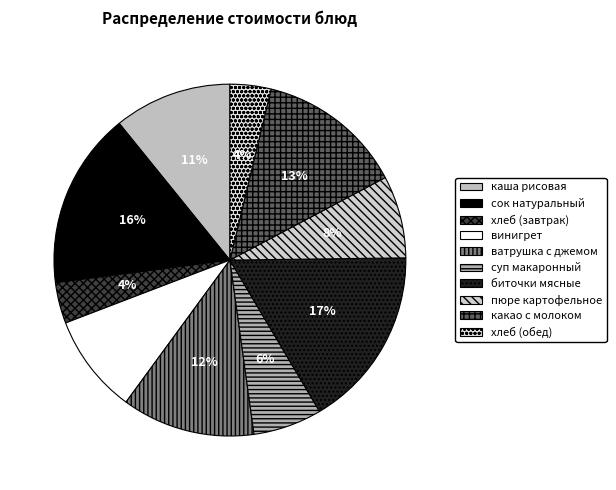

To the nearest percent, what is the average slice percentage?

10%